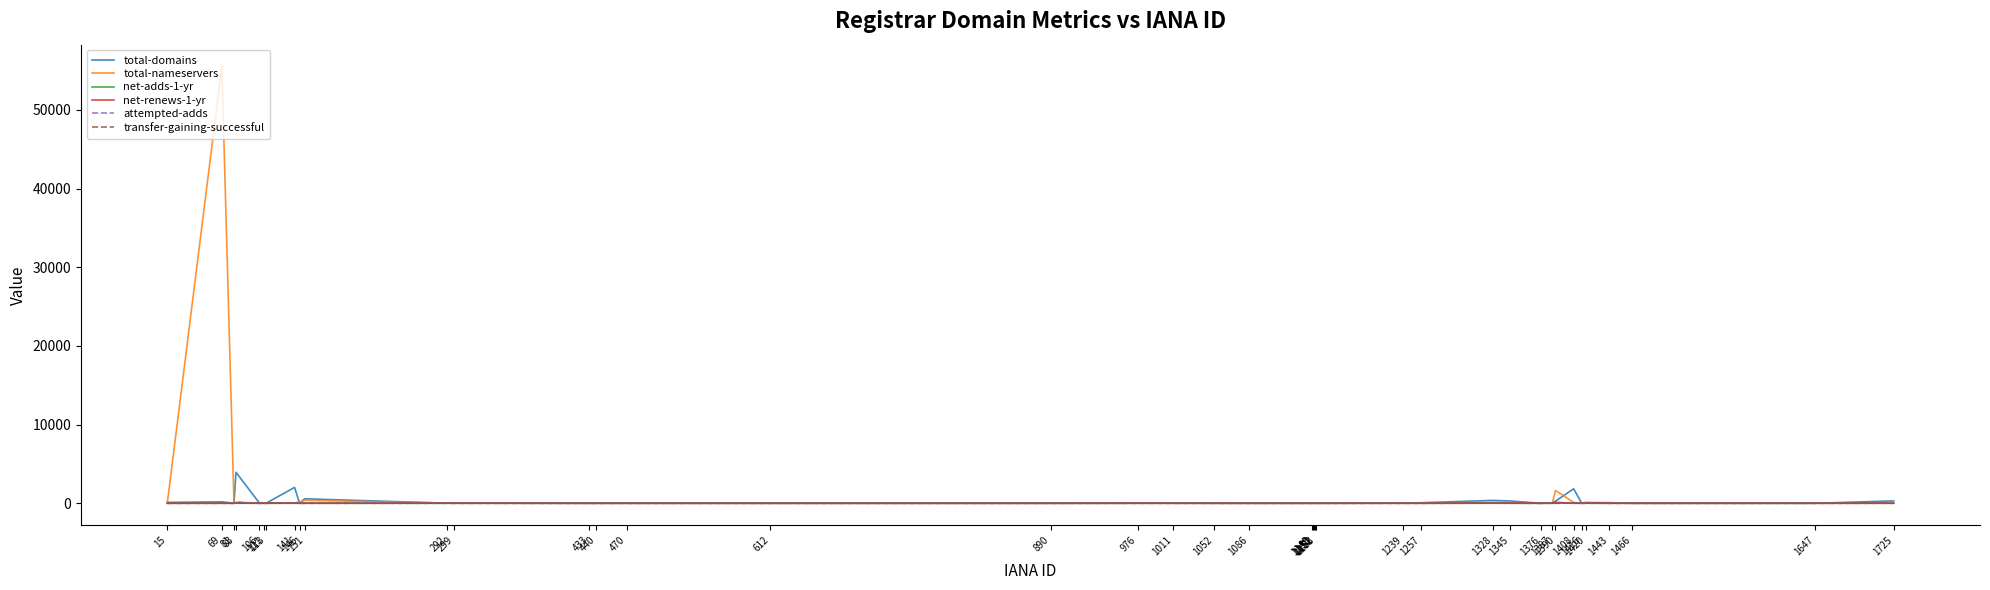

Which series has the largest range (max minus min)?

total-nameservers